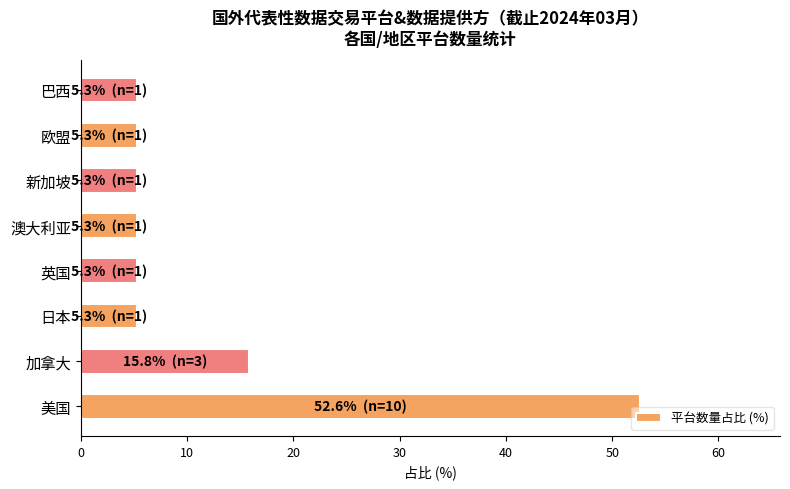

Reading bottom to top, list all the values displayed in this chart.

美国=52.6	加拿大=15.8	日本=5.3	英国=5.3	澳大利亚=5.3	新加坡=5.3	欧盟=5.3	巴西=5.3